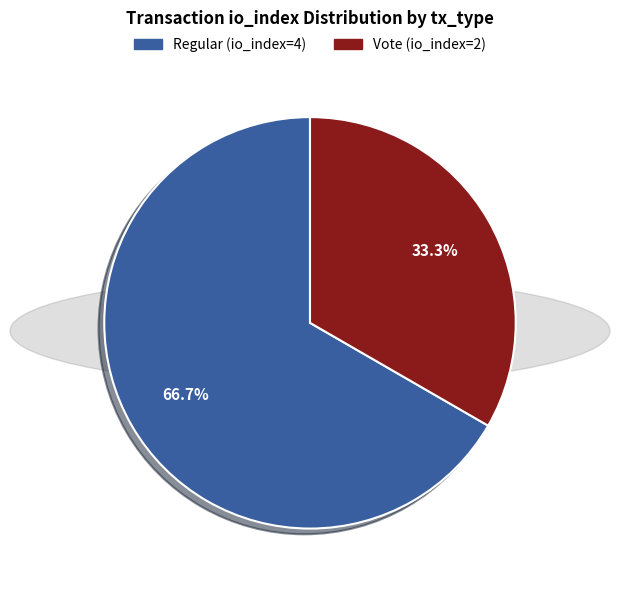

To the nearest percent, what is the average slice percentage?

50%